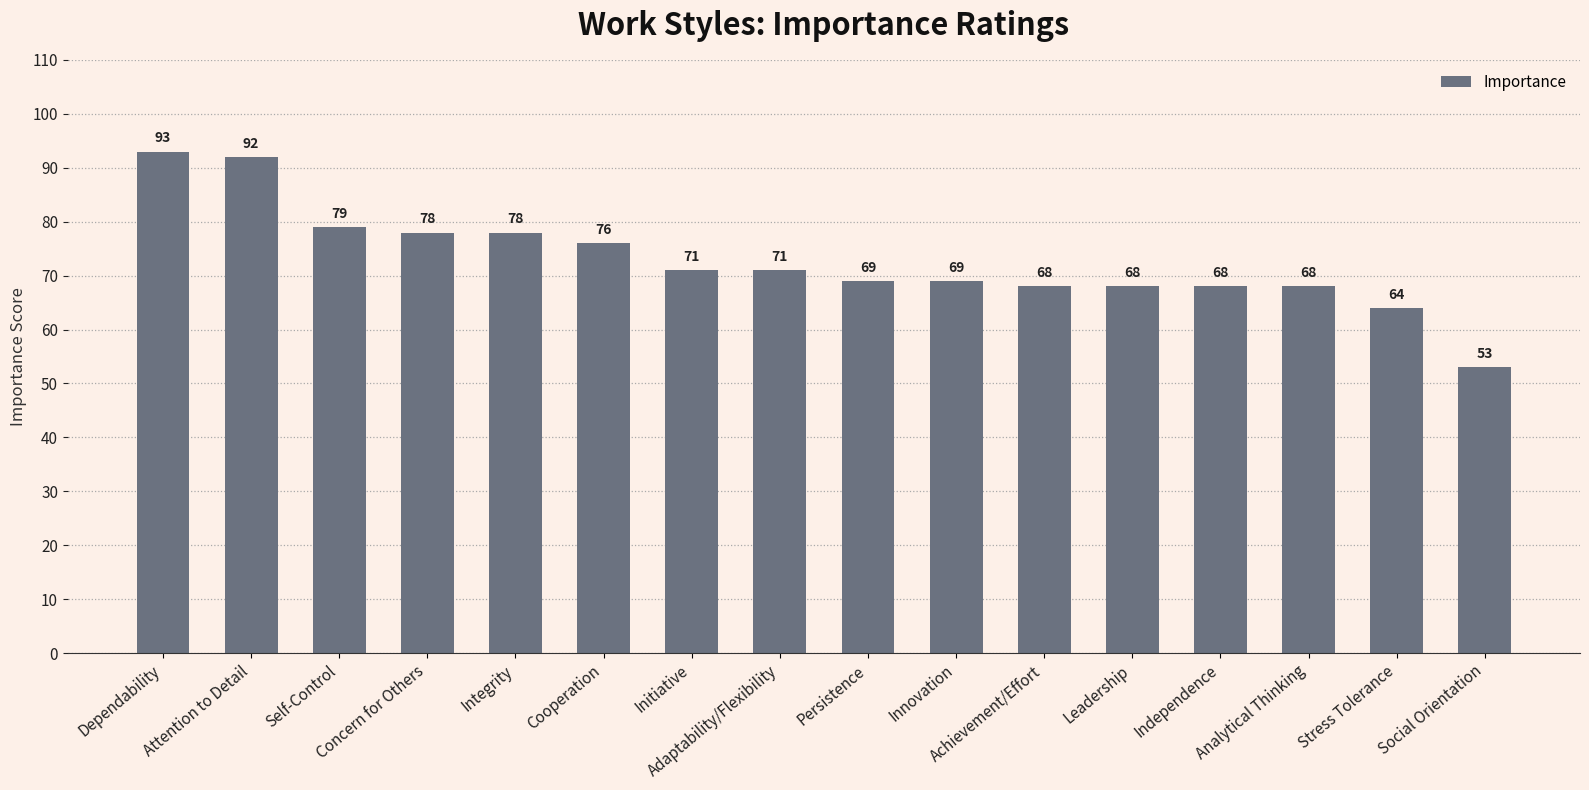

What is the smallest value displayed?

53